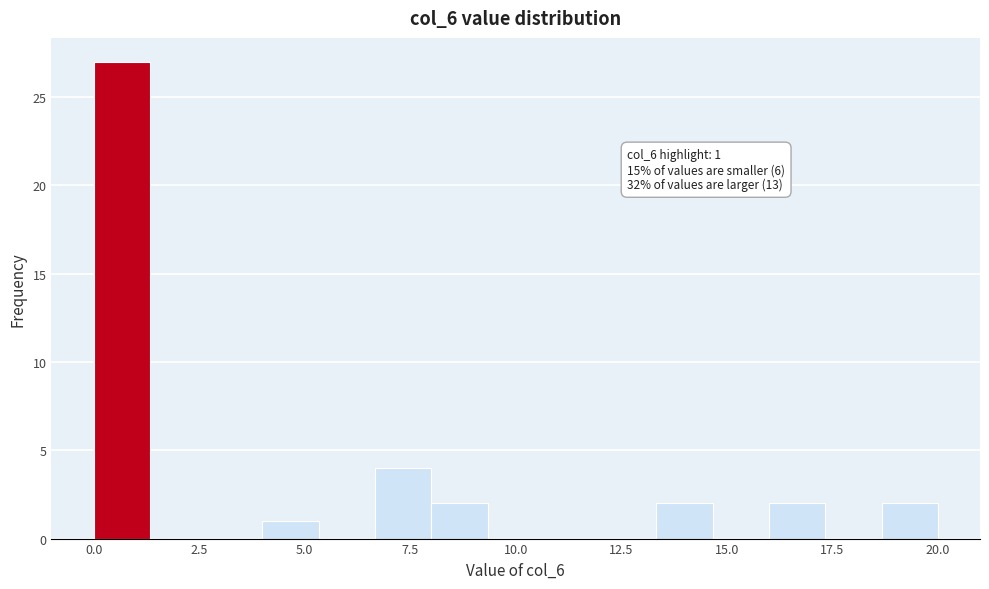

Around what value on the x-axis is the tallest bar? Give the approximate position of its centre, as read against the axis.

0.5